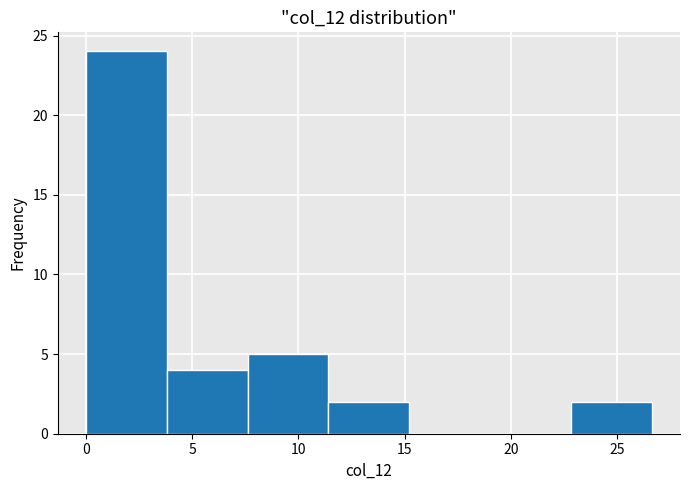

Over which range of the x-axis is the bar tallest?

0.0 to 4.0